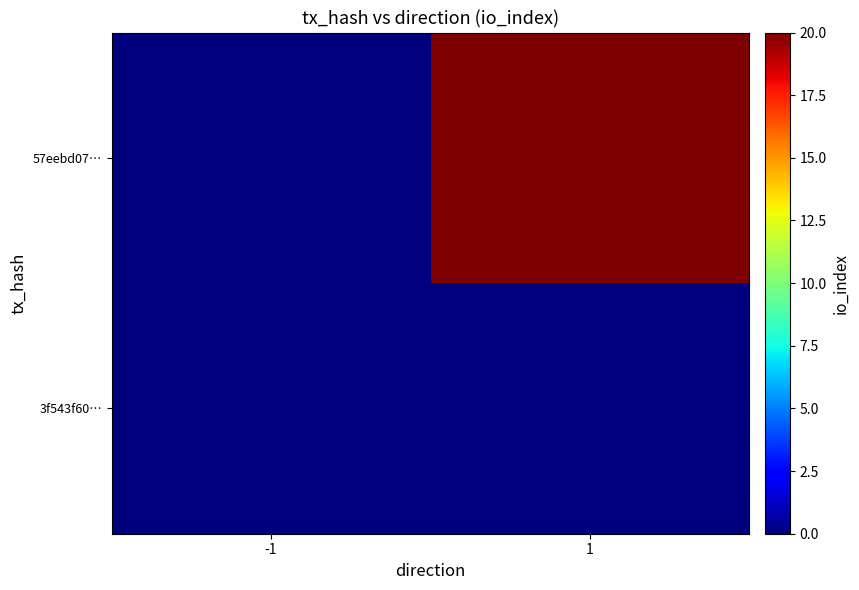

Reading left to right, extract all data points from this chart.

3f543f60…: -1=0	1=0
57eebd07…: -1=0	1=20